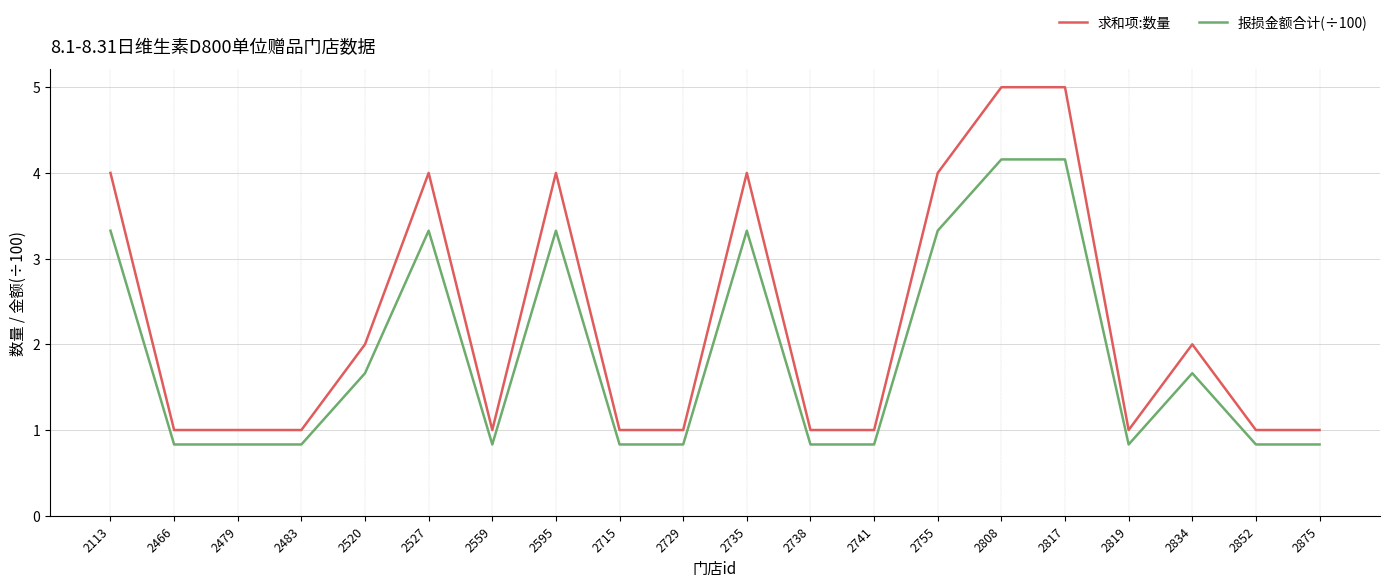

Rank the series at 2735 from highest to lowest value.

求和项:数量, 报损金额合计(÷100)